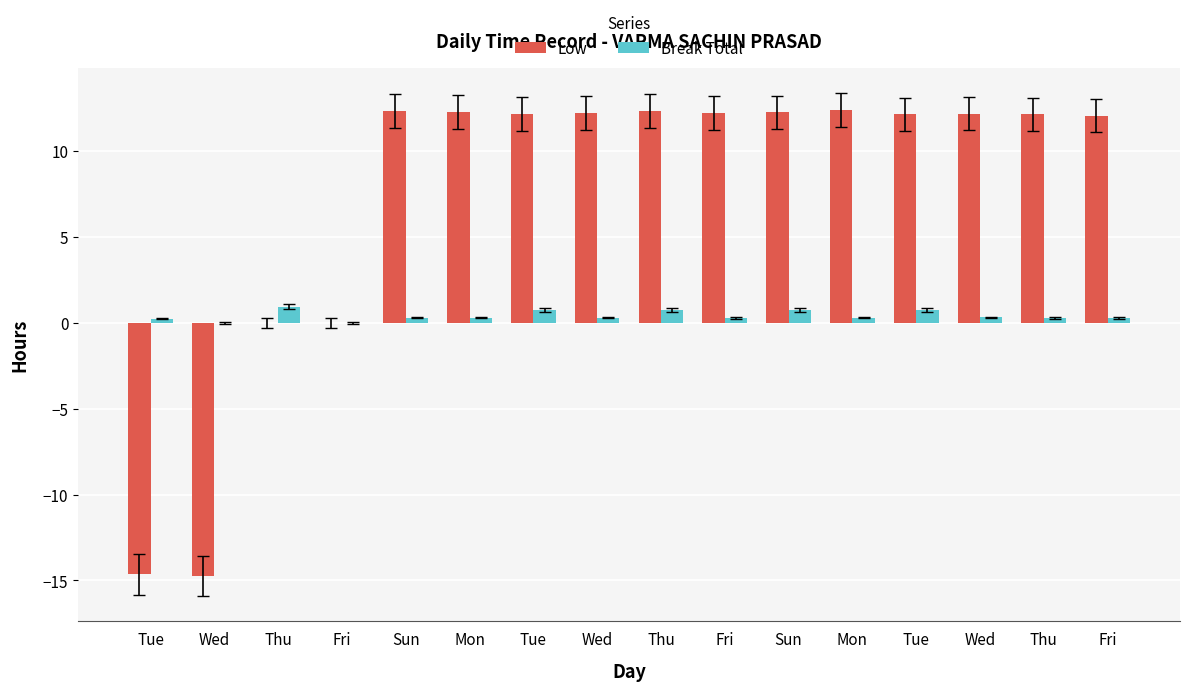

At how many categories does at least one series exceed -12?

16